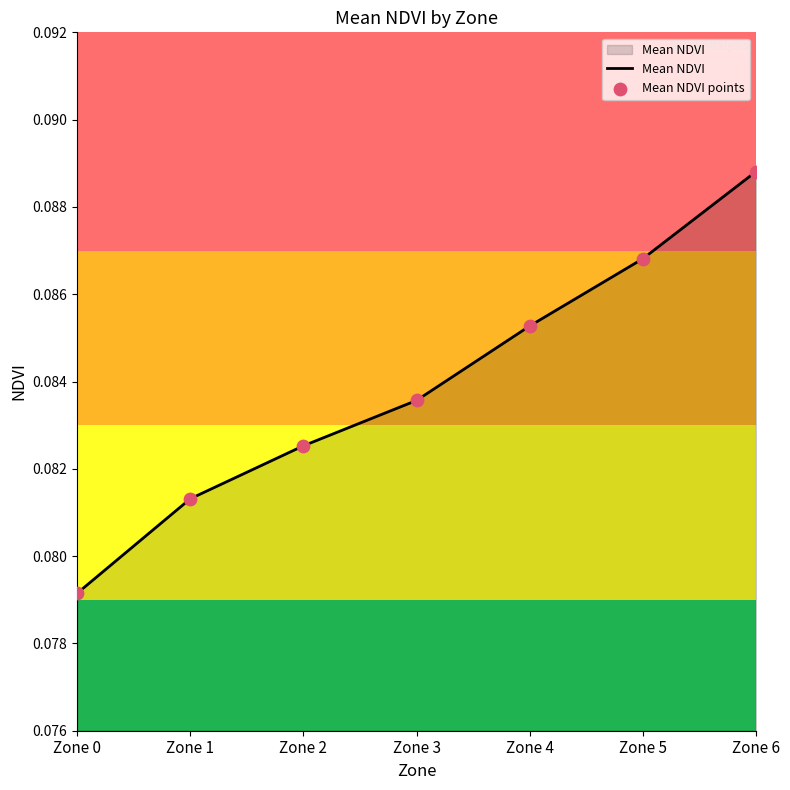

Which has a higher value, Zone 5 or Zone 2?

Zone 5